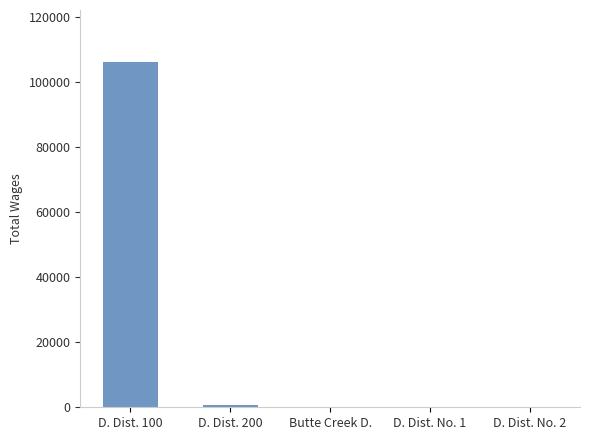

What is the average value?

21349